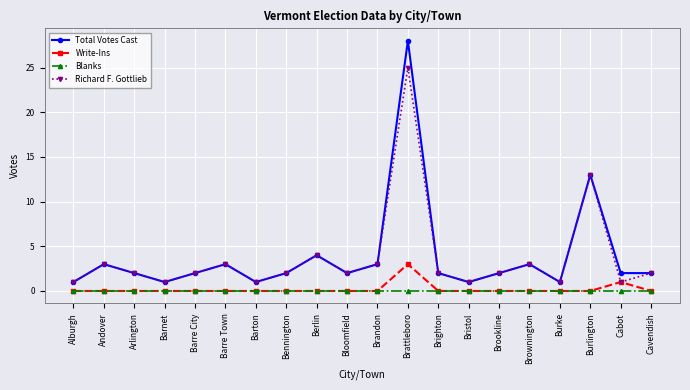

What position from the right is Brandon?

10